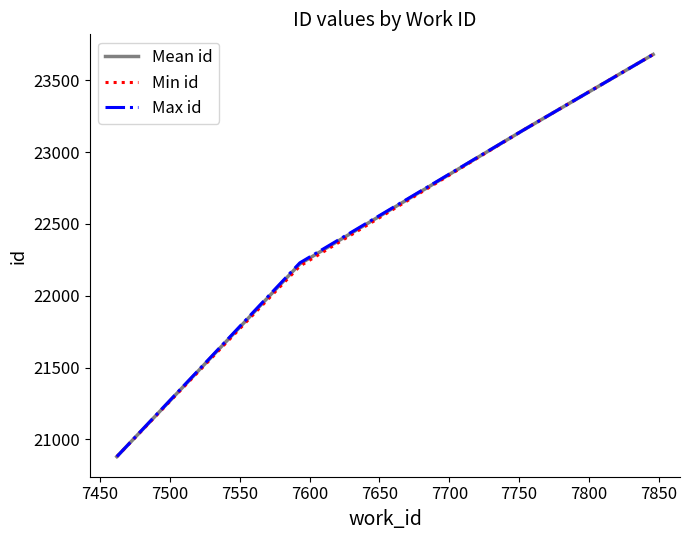

What is the smallest value displayed?

20880.0